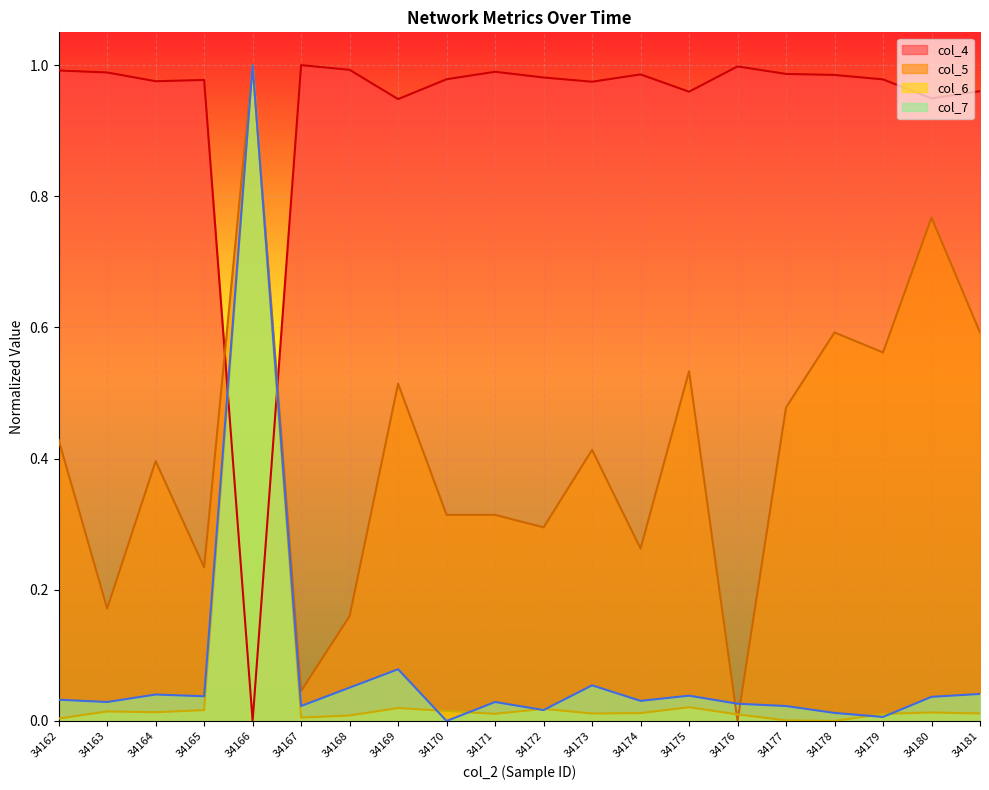

At which category is the sum across all series the highest?

34166